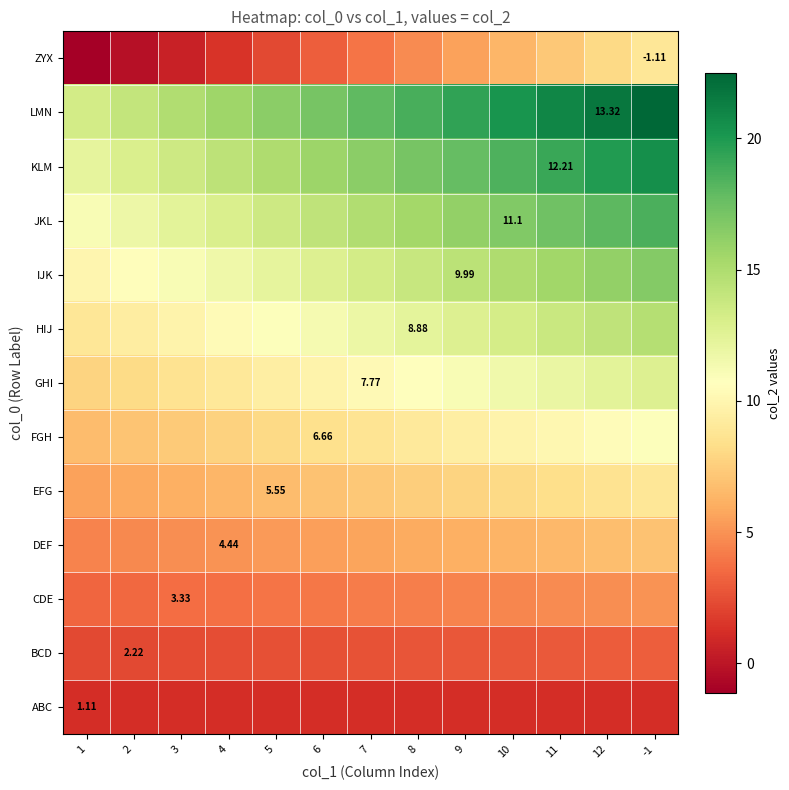

What is the difference between the JKL values at 9 and 11?

1.2